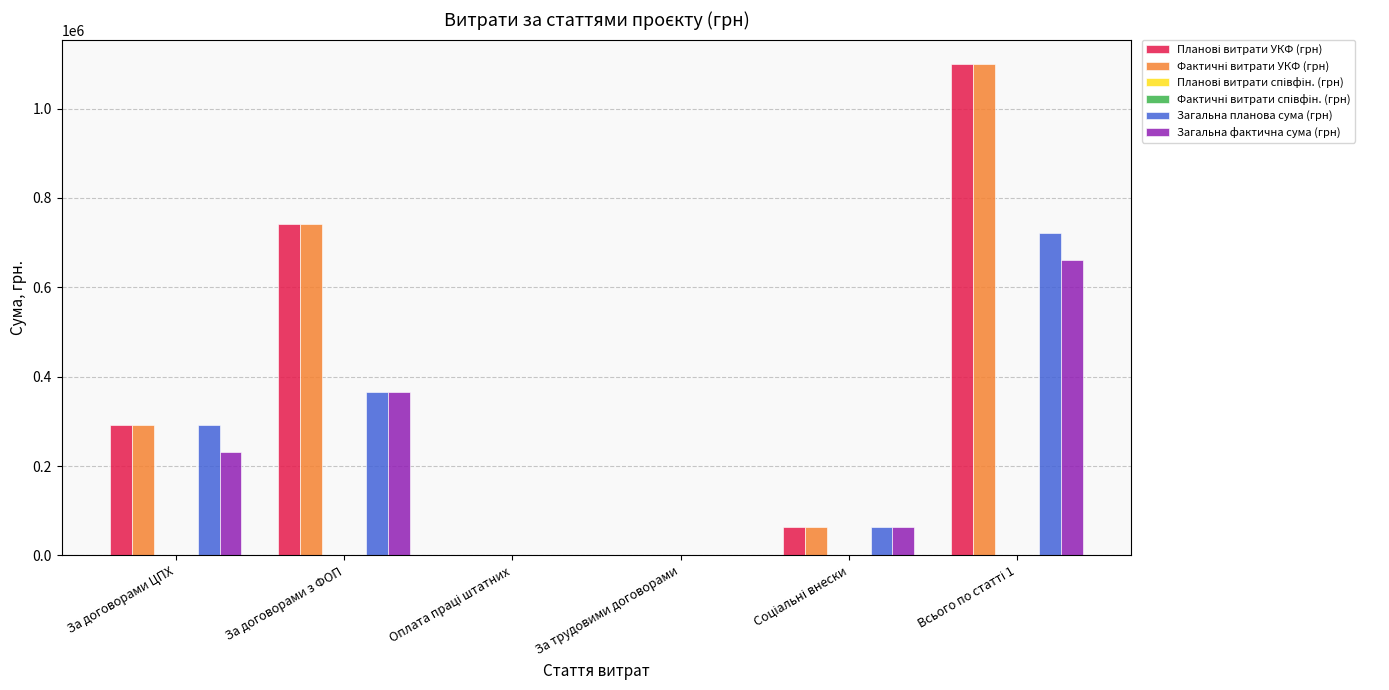

Is it true that Планові витрати співфін. (грн) equals 0 at За трудовими договорами?

True